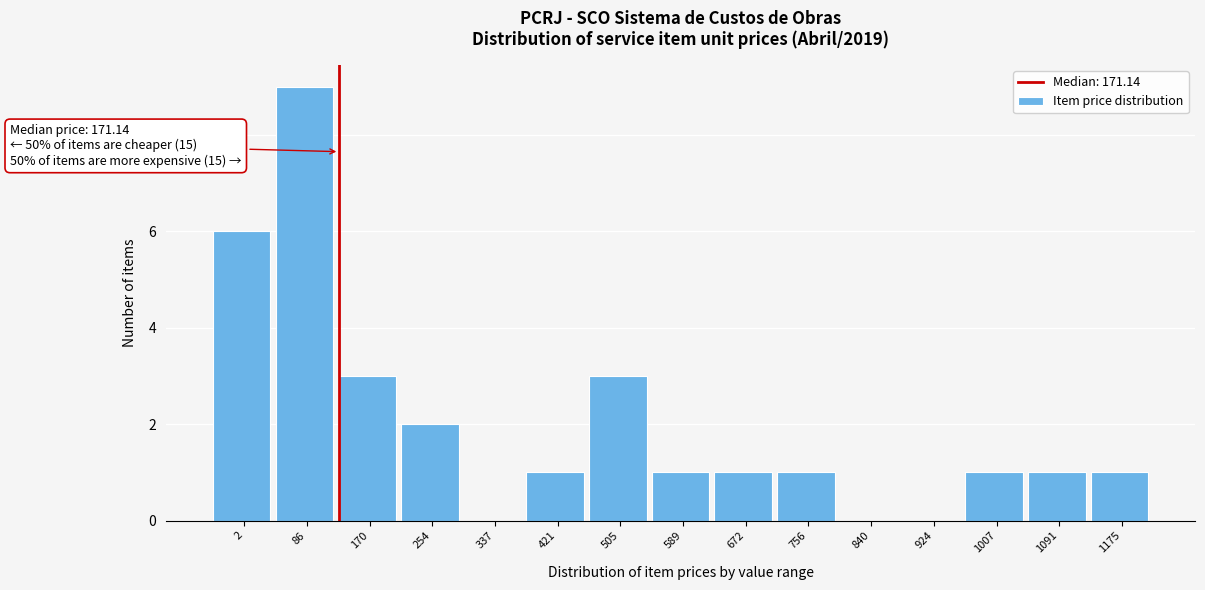

Reading left to right, what are all the values shown in this chart?

2=6	86=9	170=3	254=2	337=0	421=1	505=3	589=1	672=1	756=1	840=0	924=0	1007=1	1091=1	1175=1